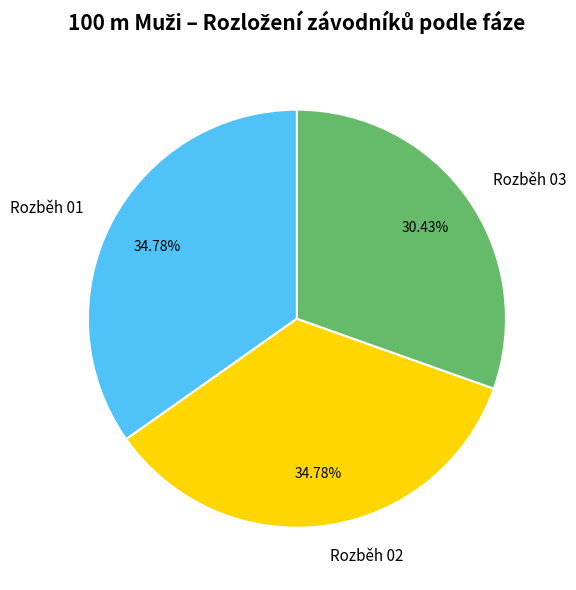

Do Rozběh 03 and Rozběh 02 together represent more than half of the pie?

Yes